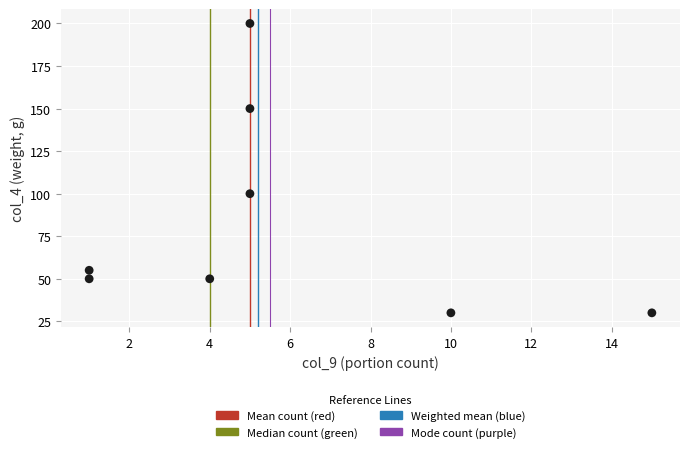

What is the range of X values (max minus min)?

14